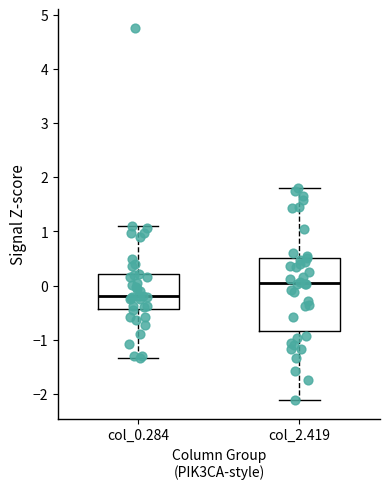

Where does the lower whisker of the box for col_0.284 end on the y-axis? The values are not printed on the chart, so give them approximately, as read against the axis.

-1.3